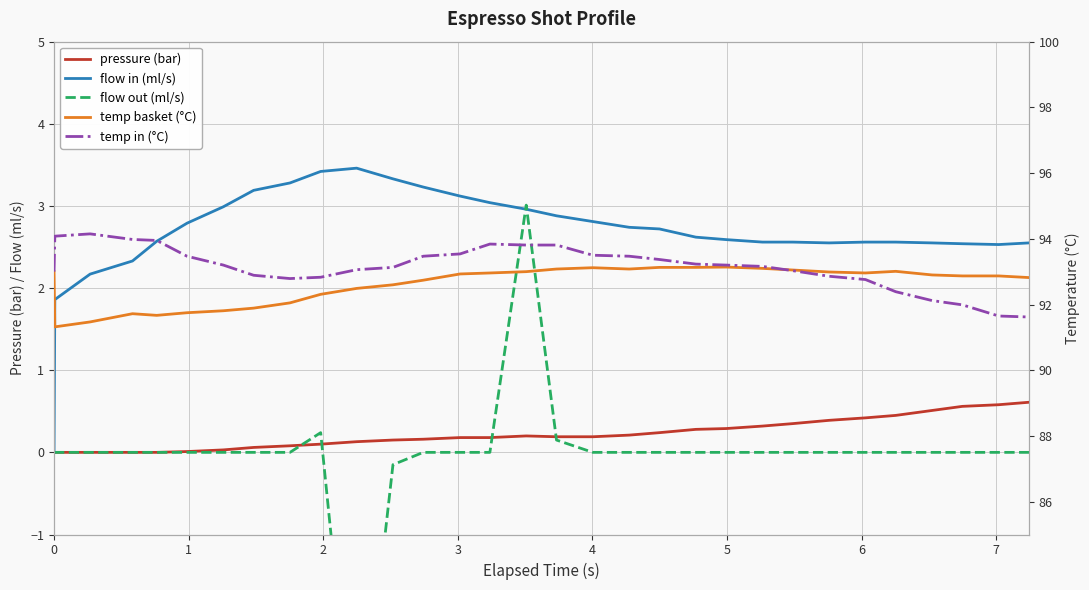

True or false: flow out (ml/s) has a value of 3.6 at 12.

False